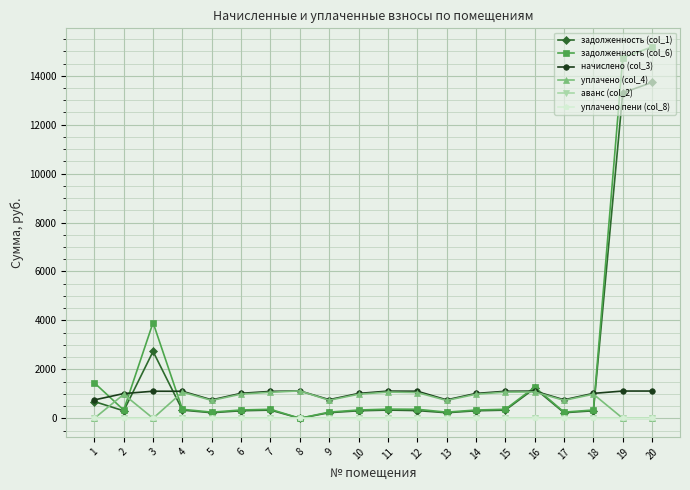

What is the maximum value shown in the chart?

15178.4